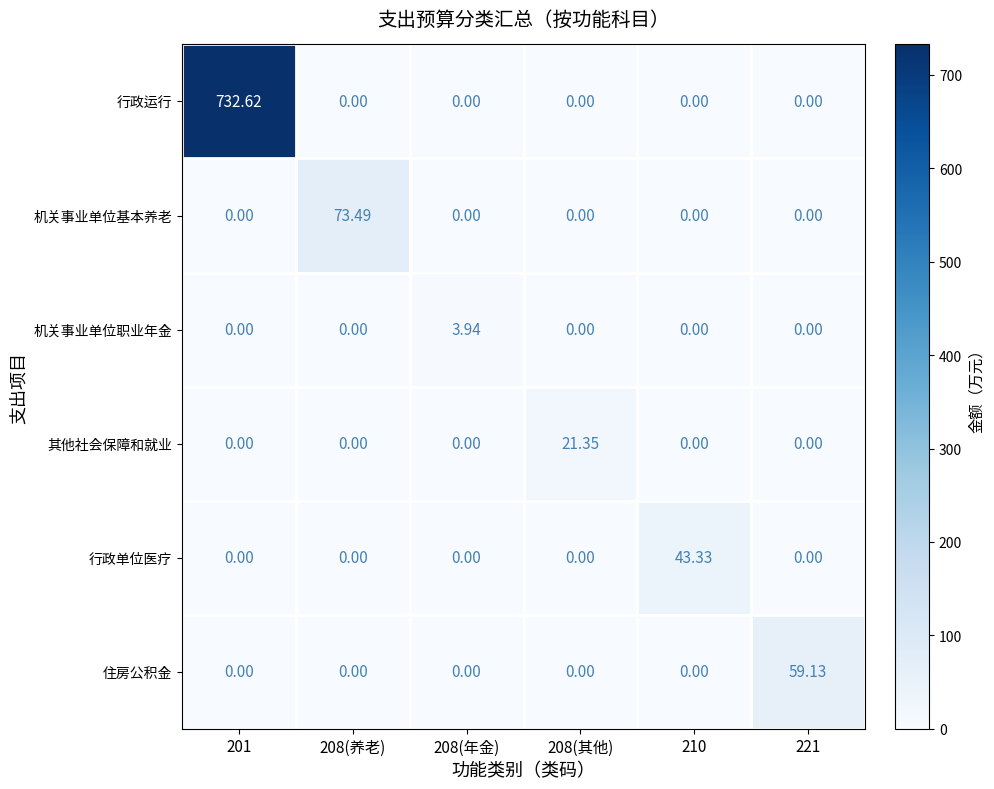

Which series has the largest total across all categories?

行政运行